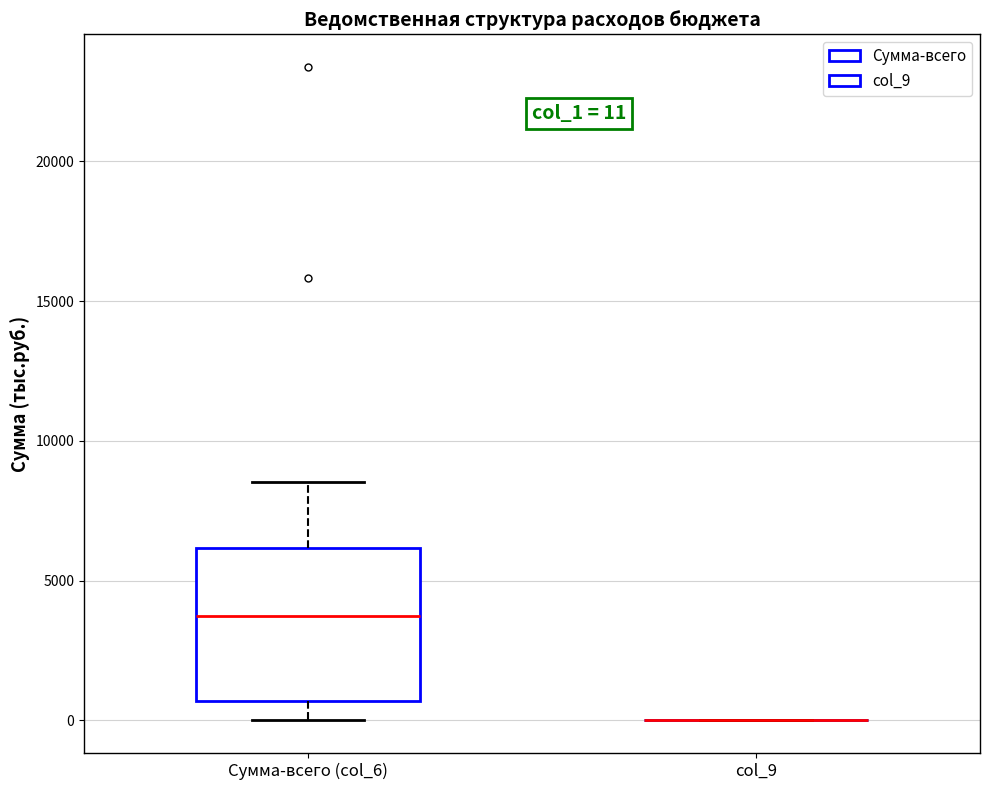

Comparing the boxes themselves (not the whiskers), which one is the tallest?

Сумма-всего (col_6)